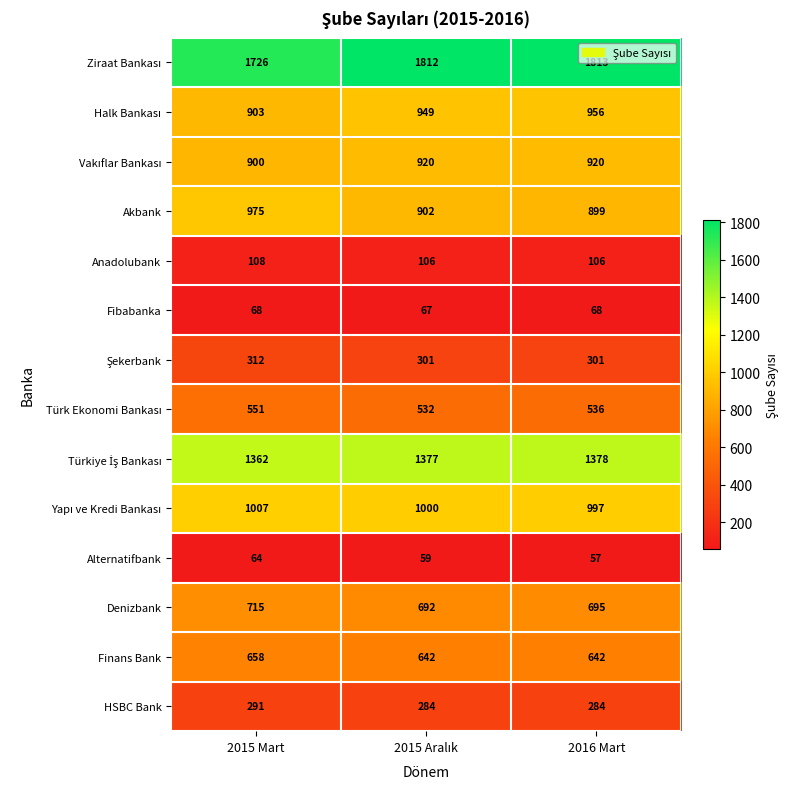

How many distinct data groups are displayed?

14